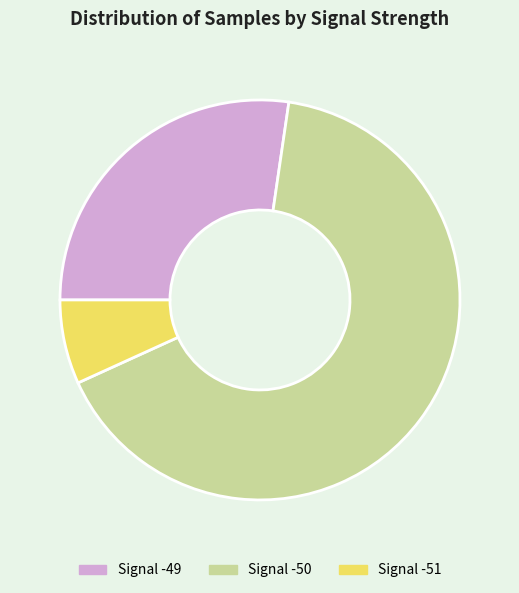

Count the number of slices in the pie.

3